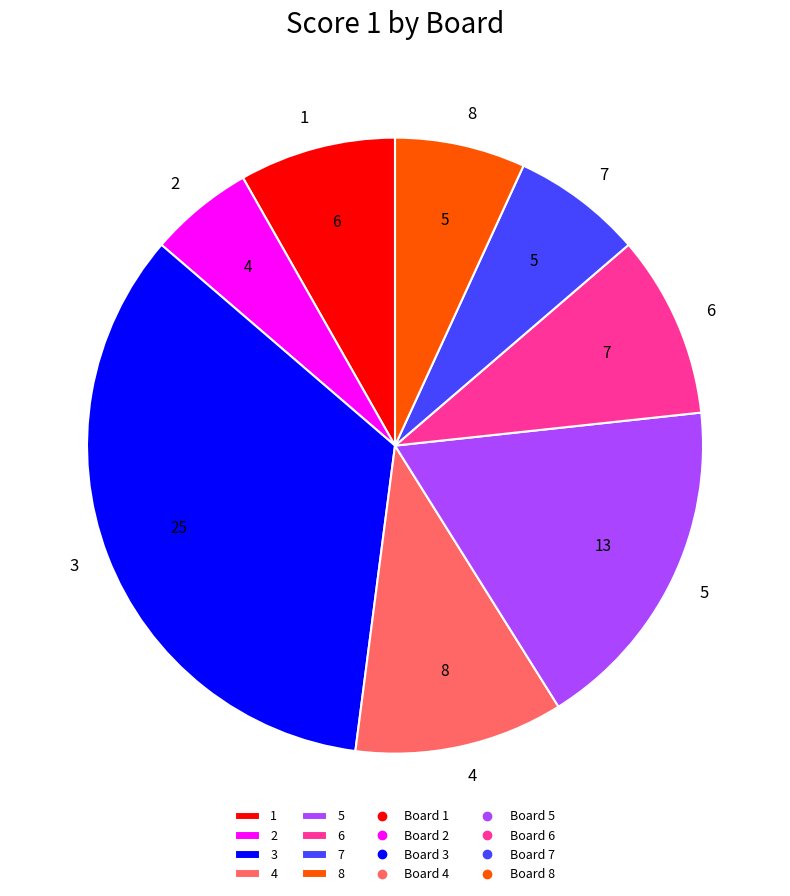

How many segments does this pie chart have?

8